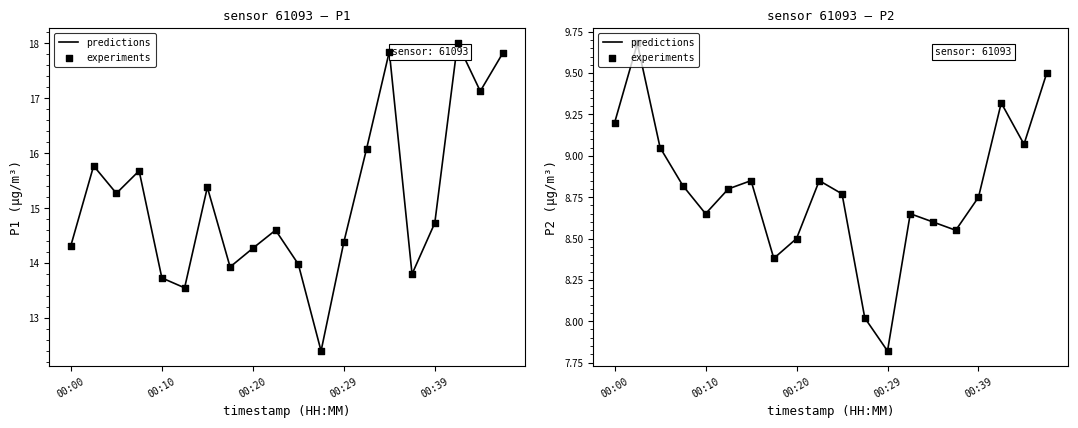

At how many categories does at least one series exceed 8?

19